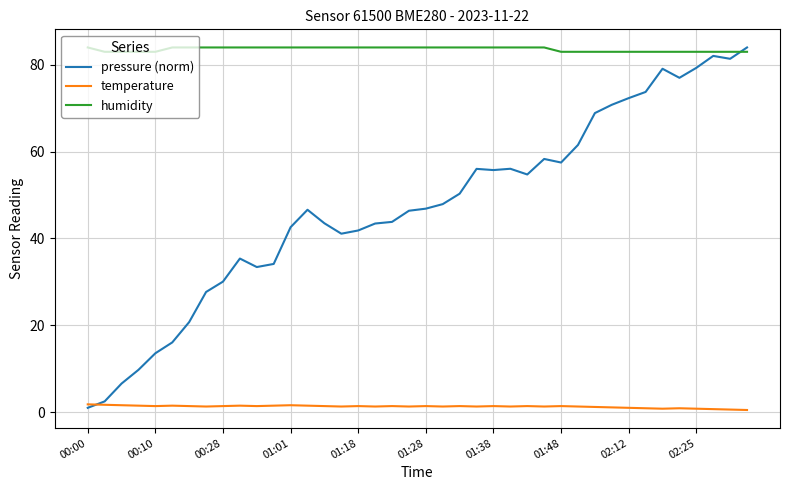

In pressure (norm), how many points are lower than both neighbors (excluding endpoints)?

7